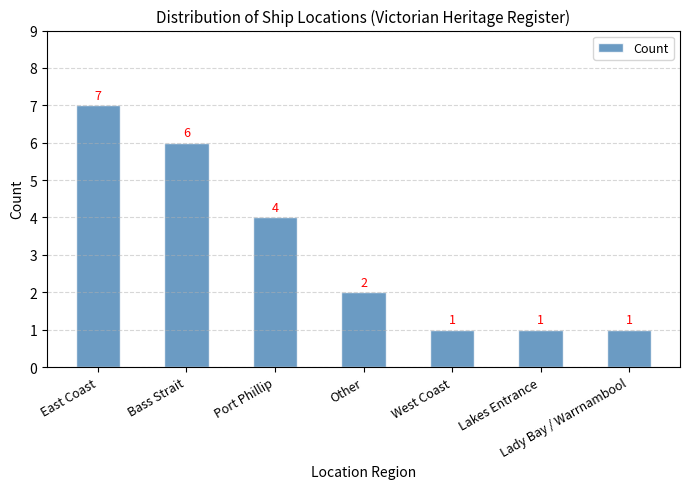

Which category has the highest value across all series?

East Coast